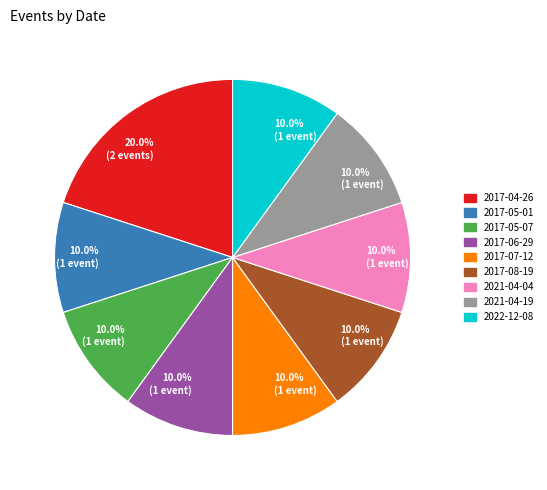

Is there a majority slice in this chart?

No